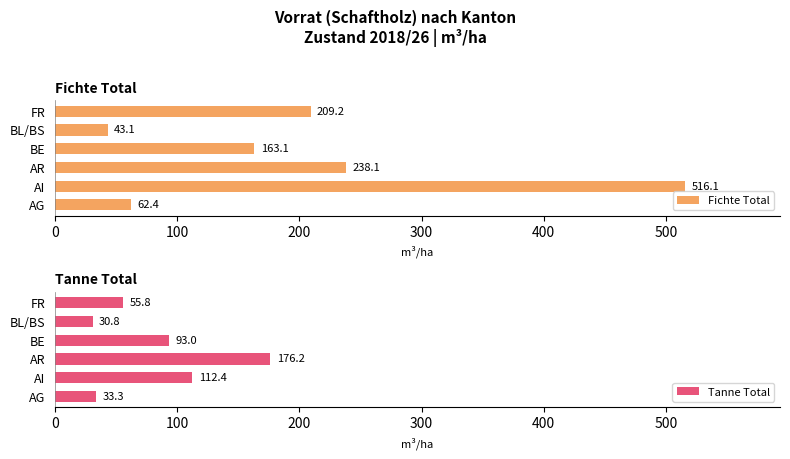

What is the maximum value shown in the chart?

516.1